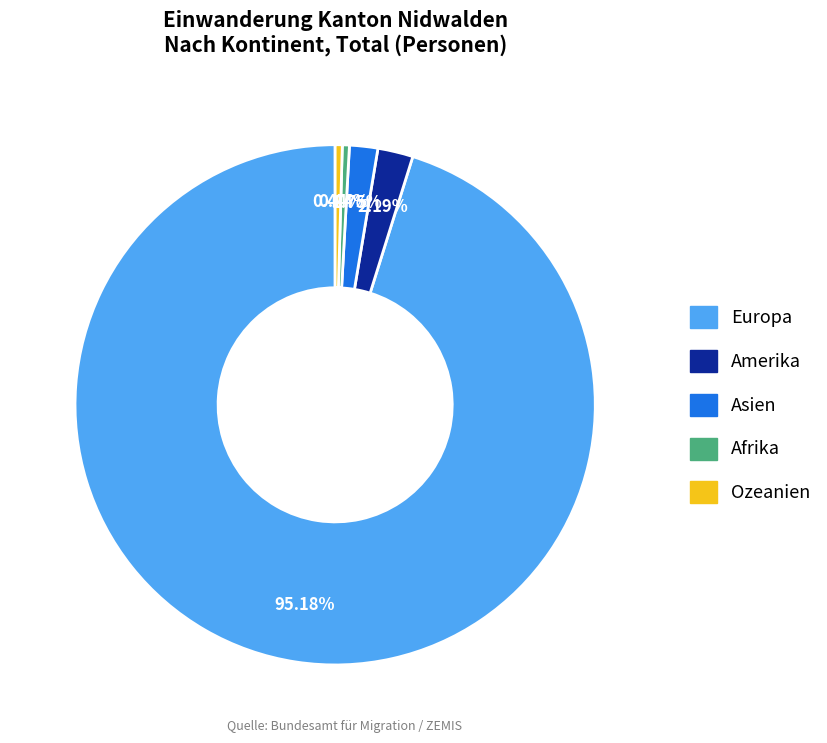

Is there a majority slice in this chart?

Yes